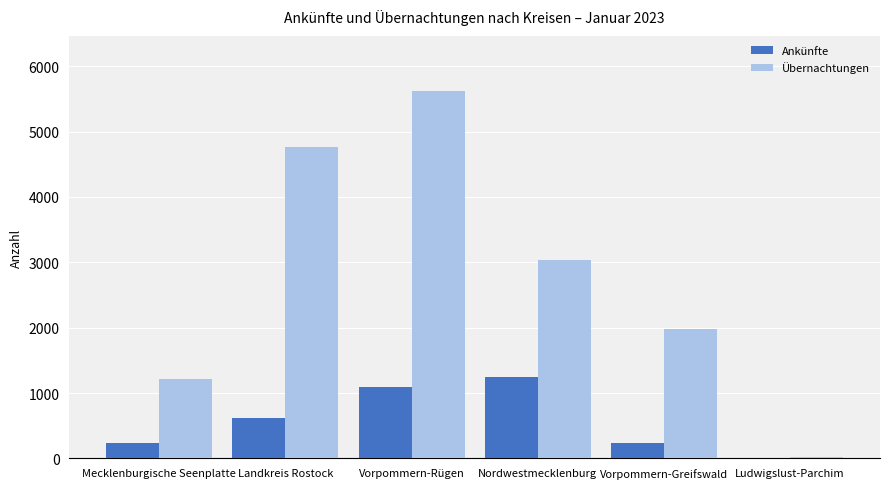

Which series changed the most between Mecklenburgische Seenplatte and Landkreis Rostock?

Übernachtungen